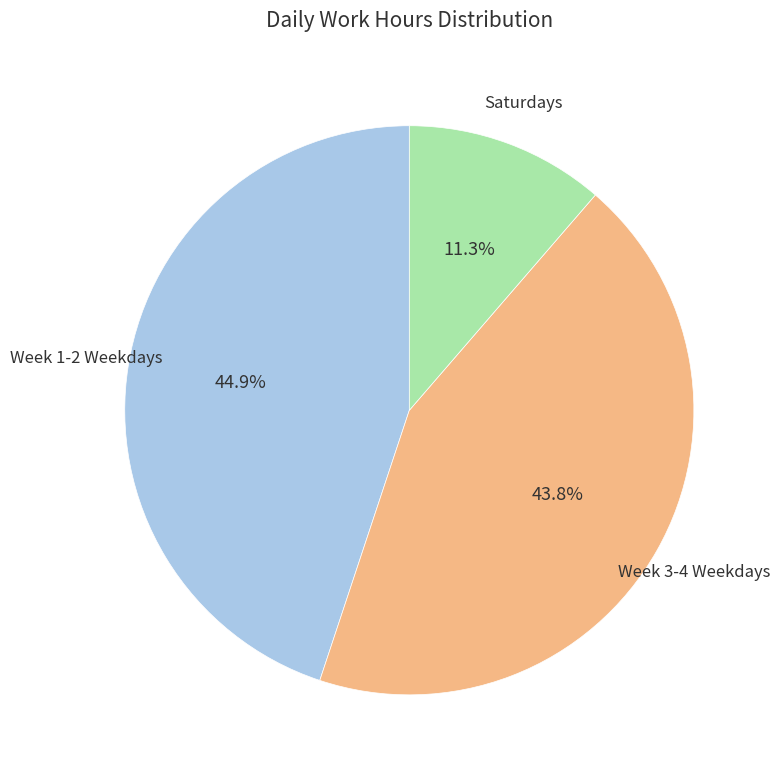

Is there a majority slice in this chart?

No